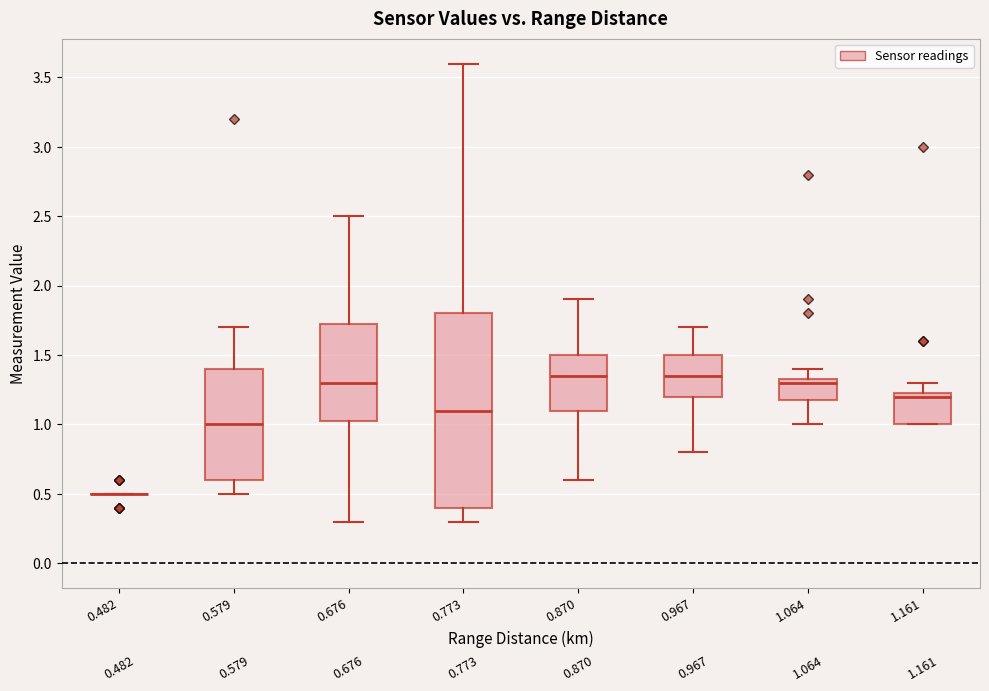

Comparing the boxes themselves (not the whiskers), which one is the tallest?

0.773